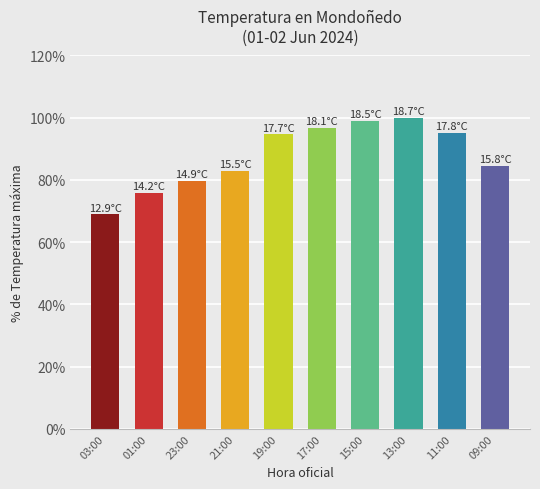

At which category does the chart reach its minimum across all series?

03:00